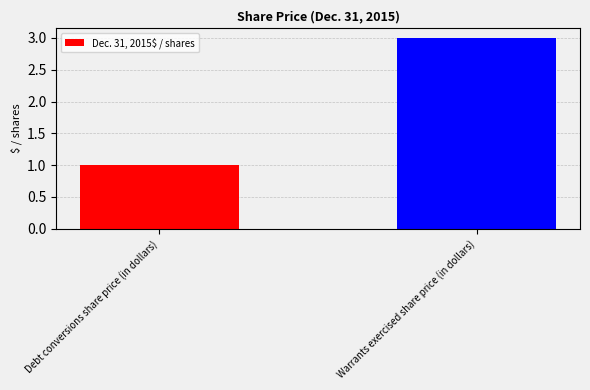

True or false: the data shows 4 at Warrants exercised share price (in dollars).

False